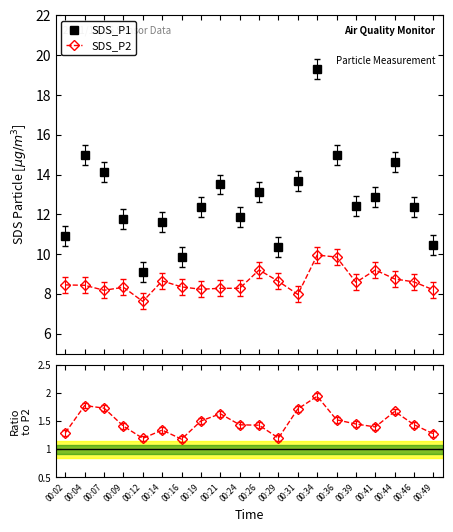

Where is the first local minimum for SDS_P1/SDS_P2?

00:12